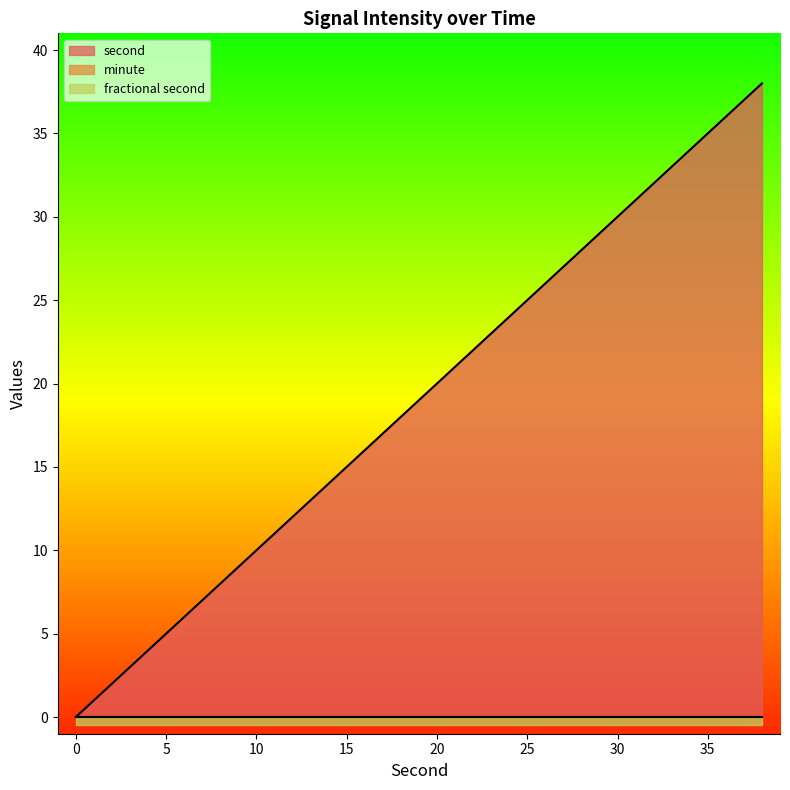

What are all the series names shown in the legend?

second, minute, fractional second